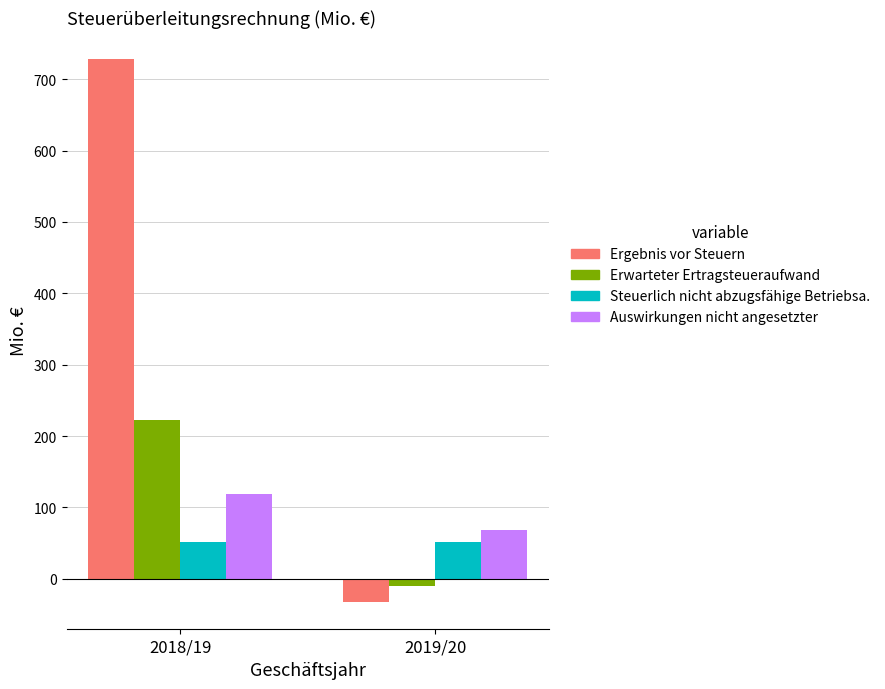

How many negative values does the Erwarteter Ertragsteueraufwand series have?

1